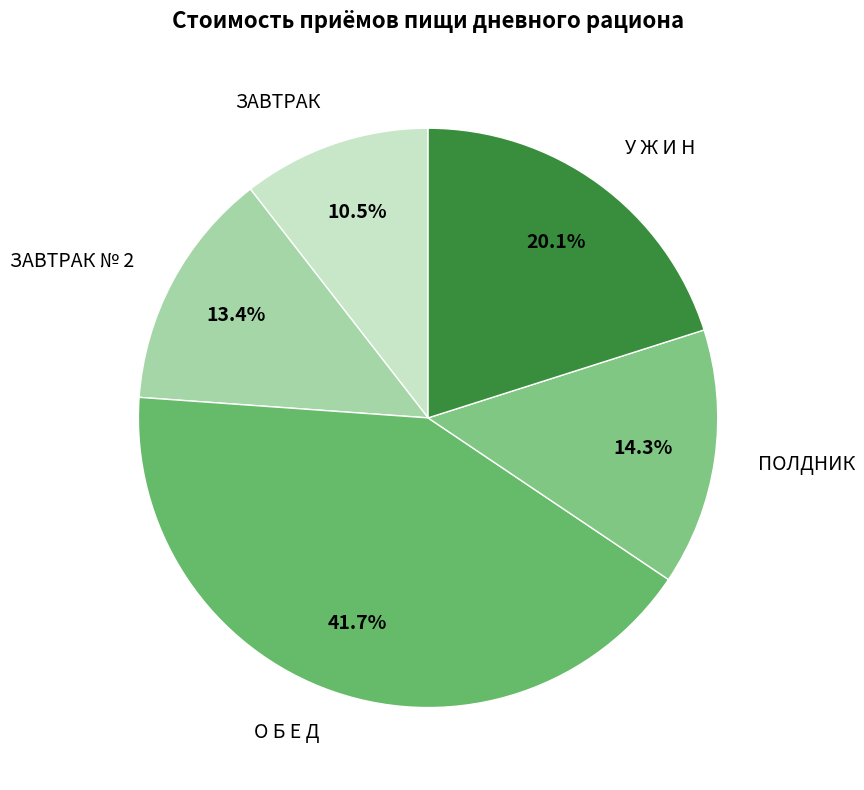

Does У Ж И Н represent more than half of the total?

No